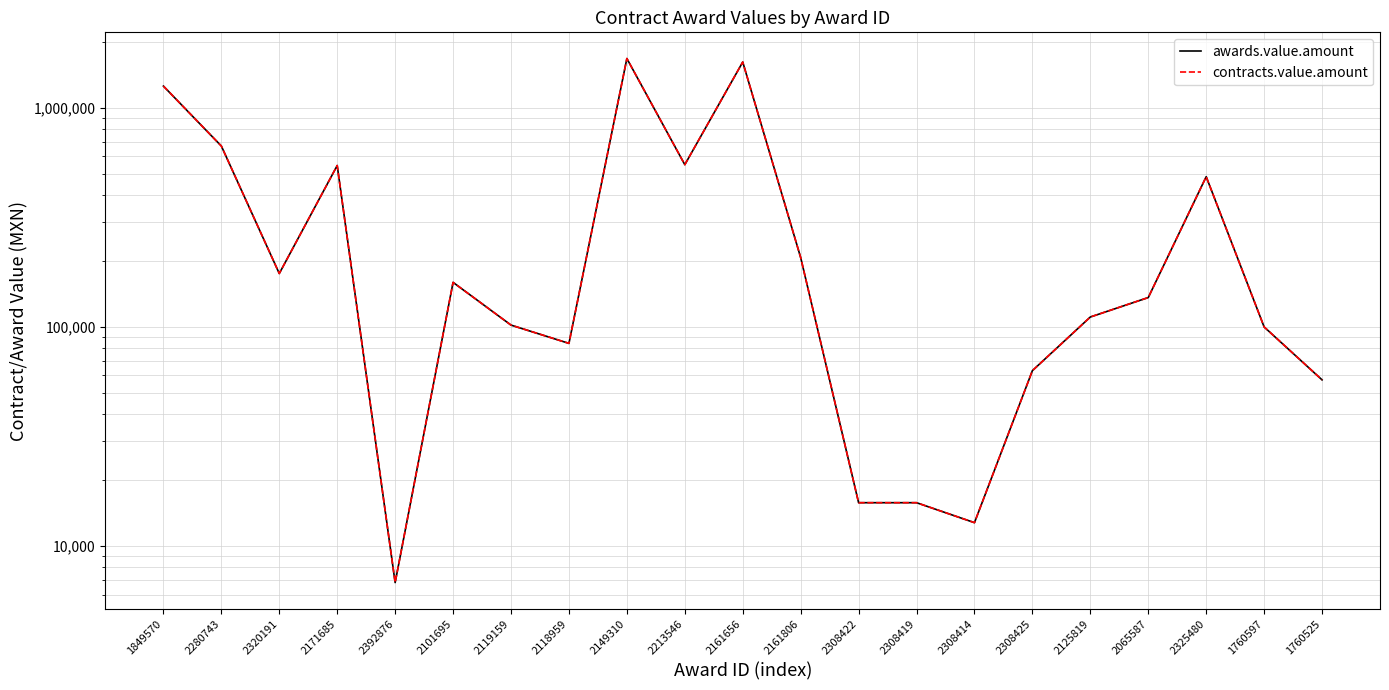

At which label does contracts.value.amount first exceed 136000?

1849570